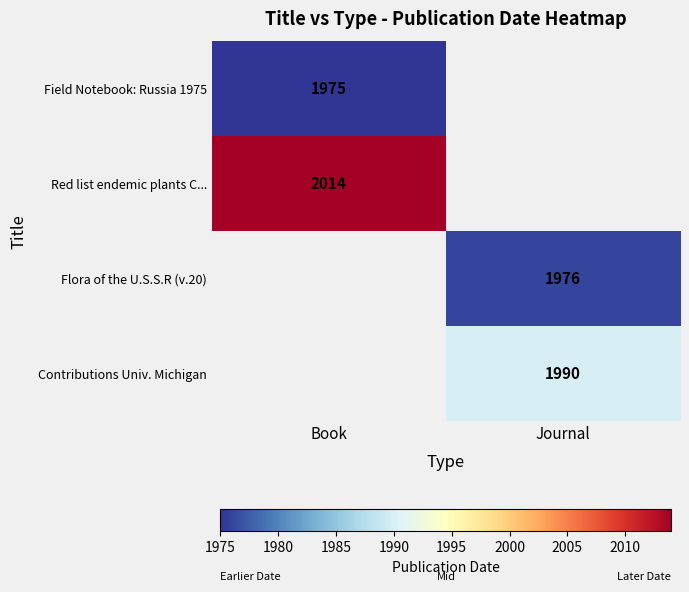

The value of Field Notebook: Russia 1975 at Book is 1975. True or false?

True